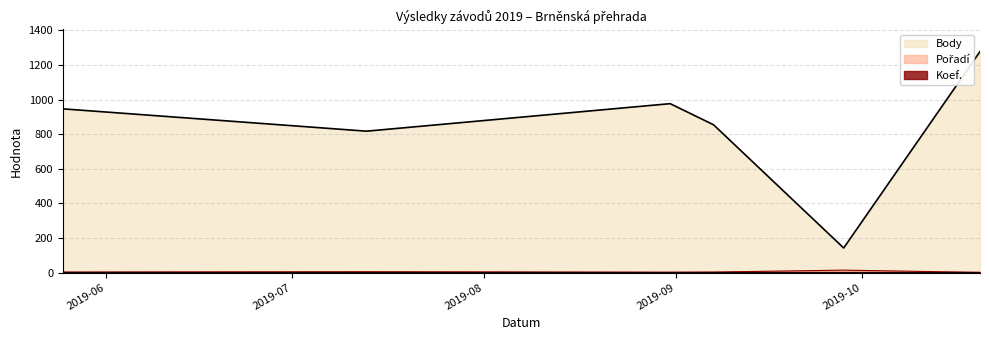

True or false: Pořadí has more than 1 points higher than both neighbors.

True